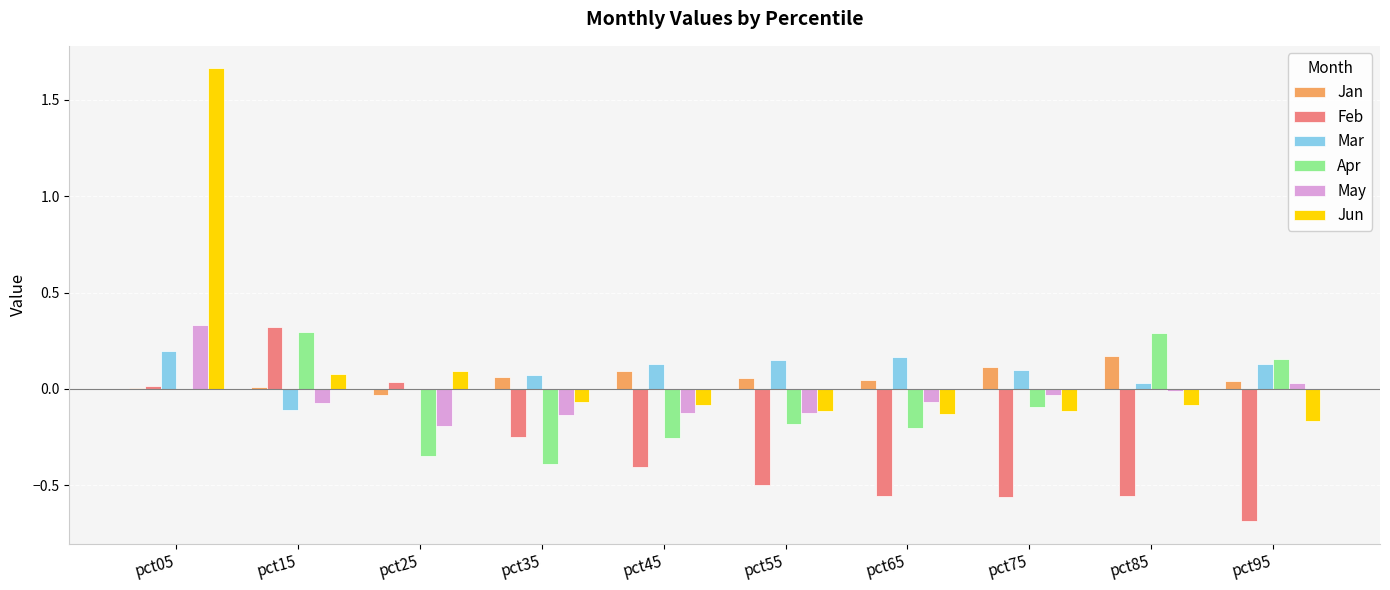

Is the value of Jan at pct75 greater than the value of Jun at pct95?

Yes